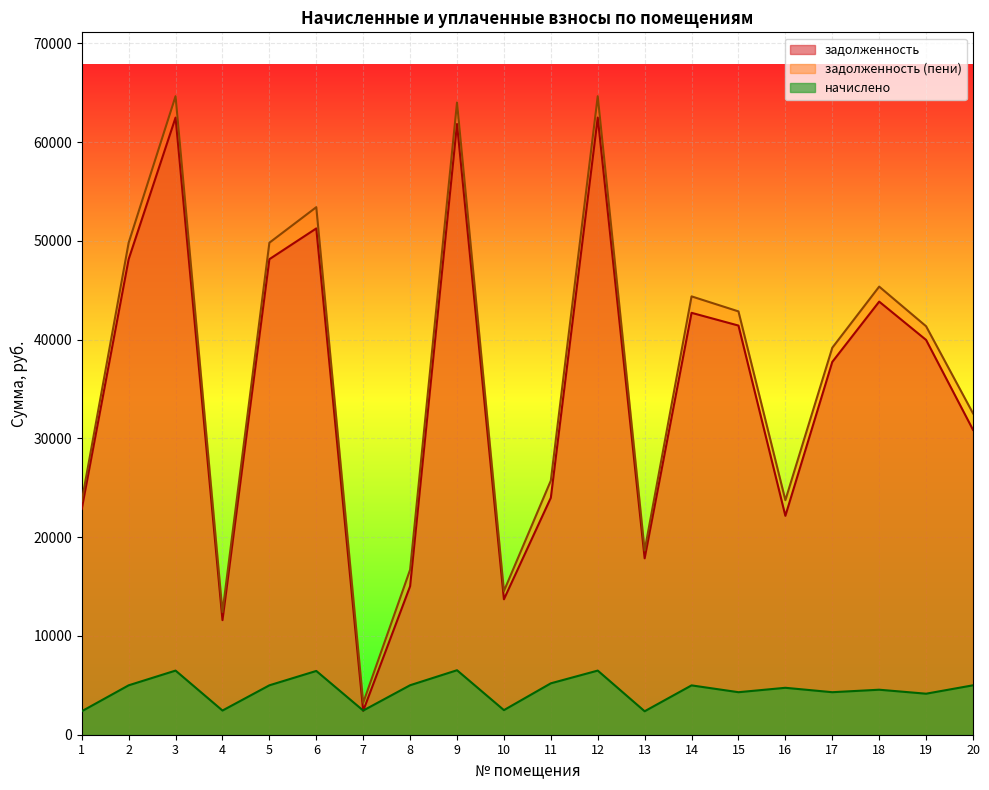

Reading left to right, what are all the values shown in this chart?

задолженность: 22865.0	48155.3	62497.7	11602.7	48155.3	51270.4	2420.4	15040.1	61844.2	13715.1	23999.2	62497.7	17865.0	42724.5	41434.3	22168.0	37752.7	43859.3	39979.2	30876.5
задолженность (пени): 23657.0	49823.3	64662.5	12418.7	49823.3	53423.2	3236.4	16710.5	64021.0	14545.5	25734.4	64662.5	18657.0	44390.1	42869.5	23752.0	39187.8	45378.5	41364.0	32544.5
начислено: 2376.0	5004.0	6494.4	2448.0	5004.0	6458.4	2448.0	5011.2	6530.4	2491.2	5205.6	6494.4	2376.0	4996.8	4305.6	4752.0	4305.6	4557.6	4154.4	5004.0